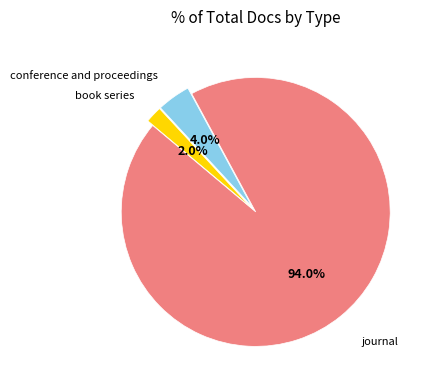

Does any single category account for the majority?

Yes